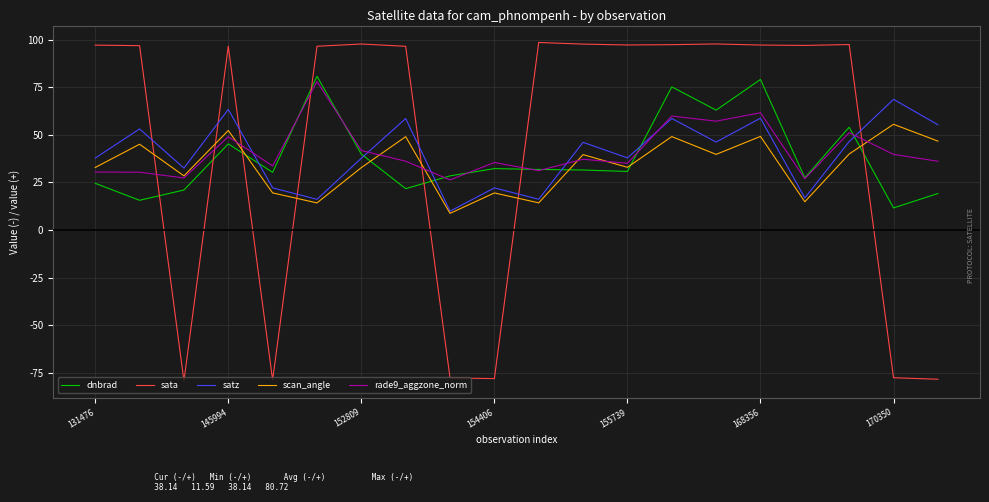

Is this an area chart (filled region under the line)?

No